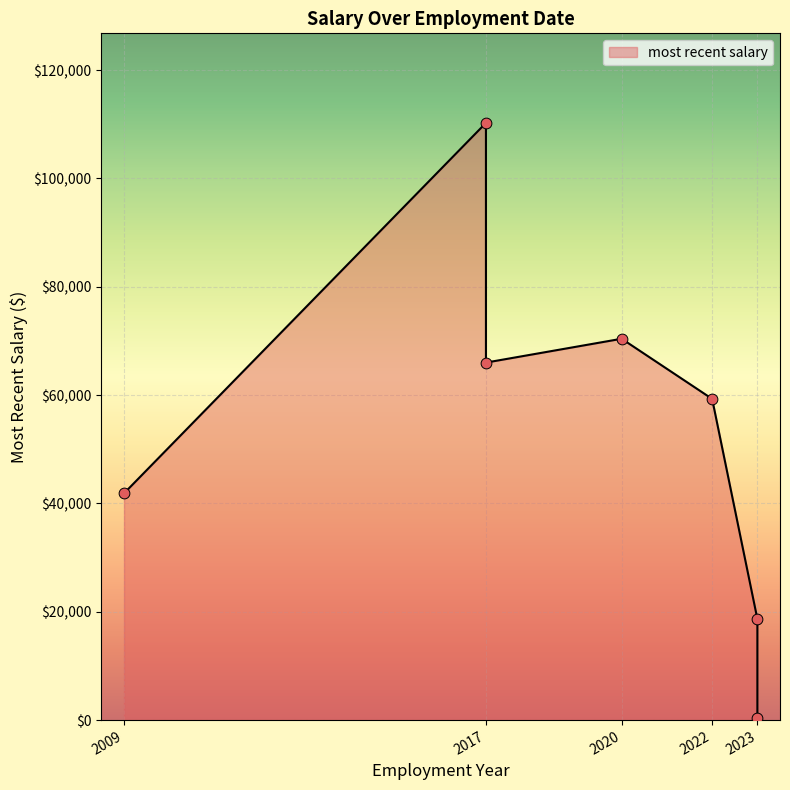

Between 2022-01-01 and 2020-01-01, which is larger?

2020-01-01